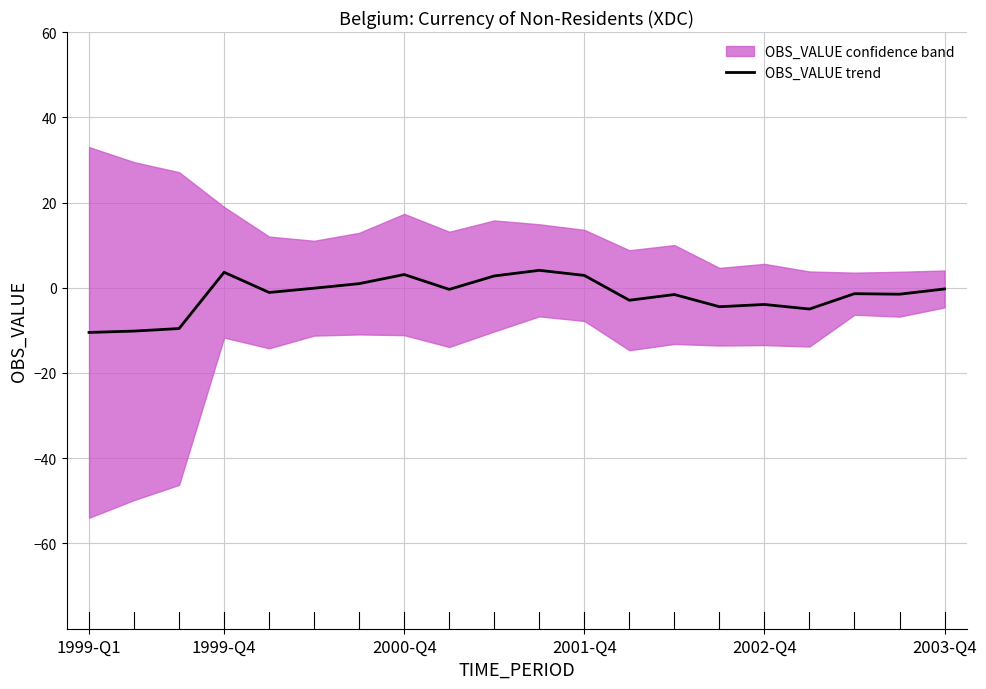

Is this an area chart (filled region under the line)?

No